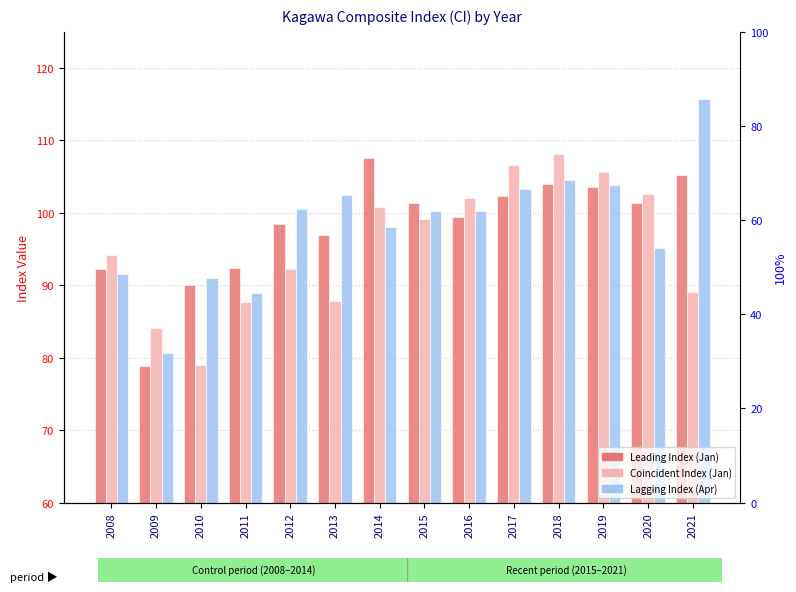

Rank the categories by Lagging Index (Apr) value from lowest to highest.

2009, 2011, 2010, 2008, 2020, 2014, 2016, 2015, 2012, 2013, 2017, 2019, 2018, 2021